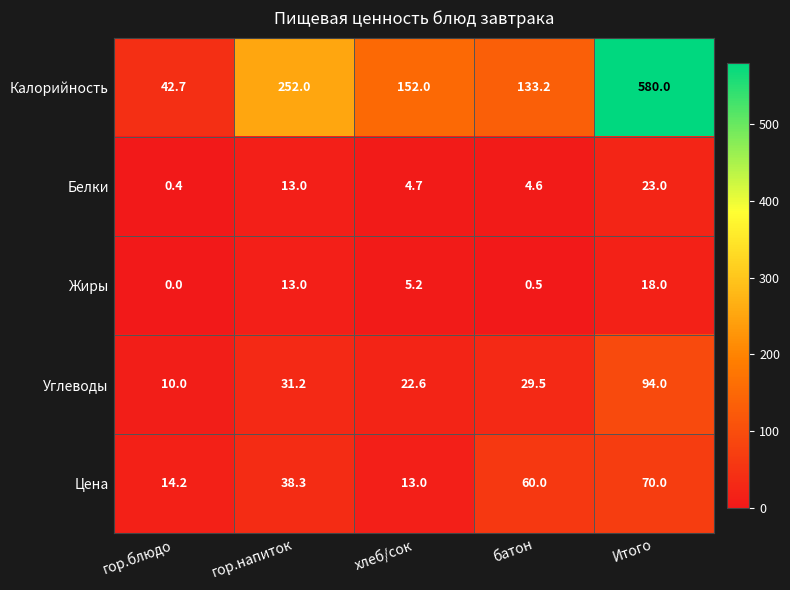

What is the spread (max minus min) of values at батон?

132.7